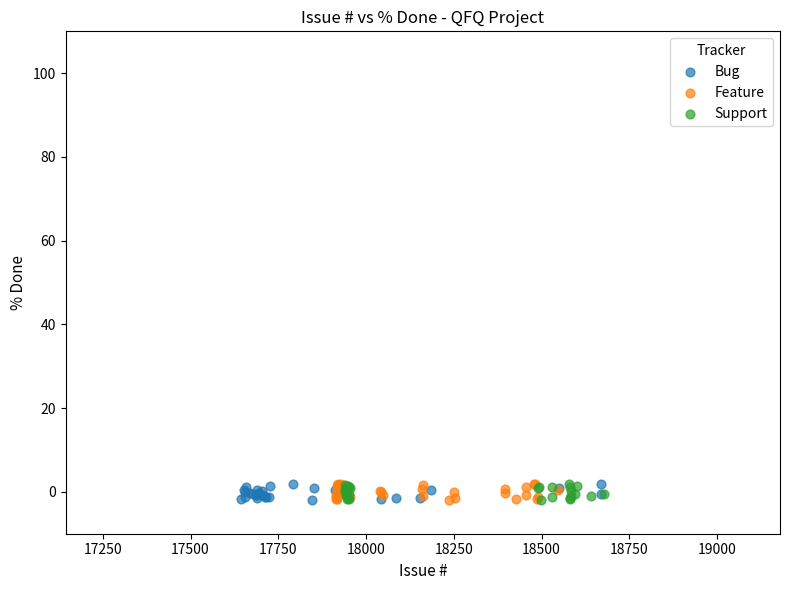

What are all the series names shown in the legend?

Bug, Feature, Support